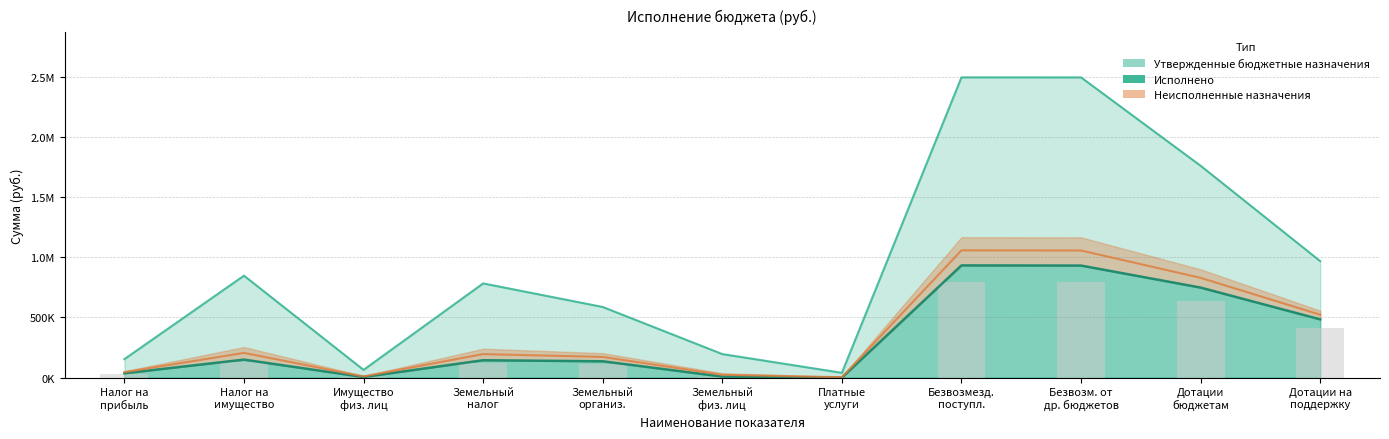

How many bars are there in total?

22